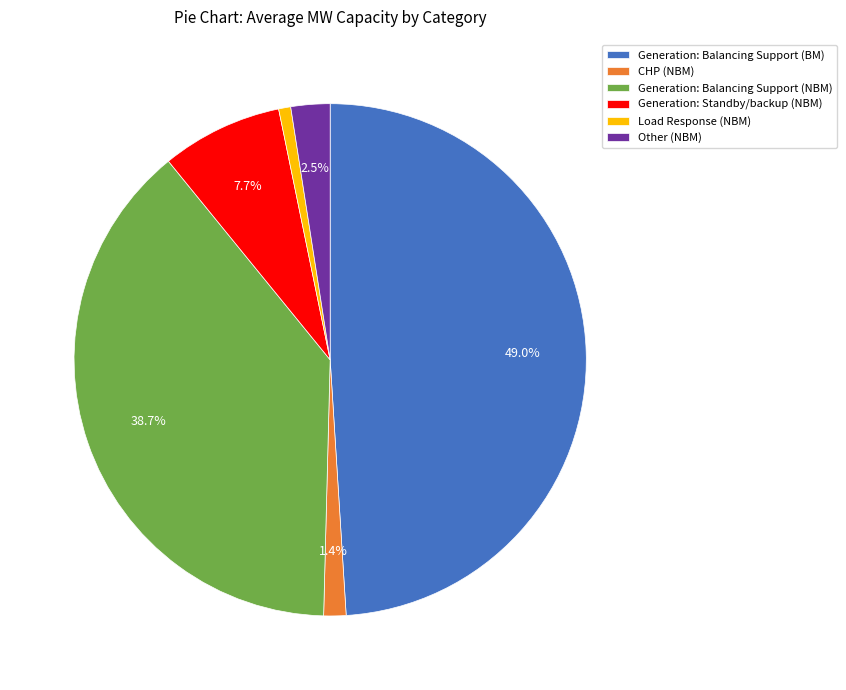

To the nearest percent, what is the average slice percentage?

17%